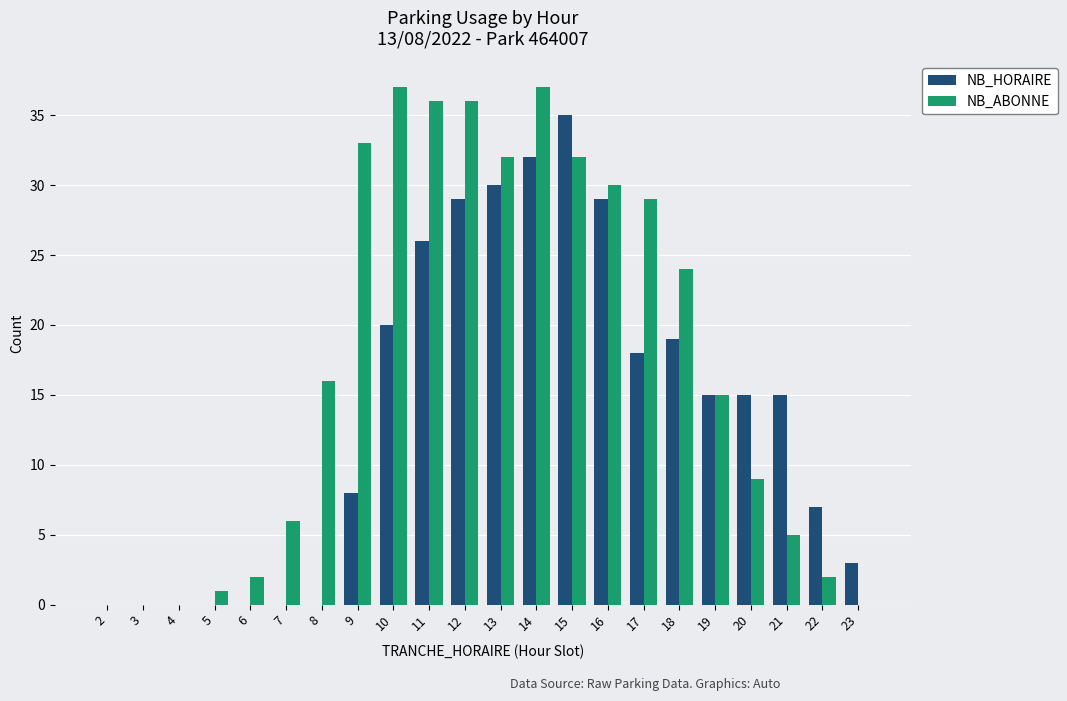

What is the maximum value for NB_ABONNE?

37